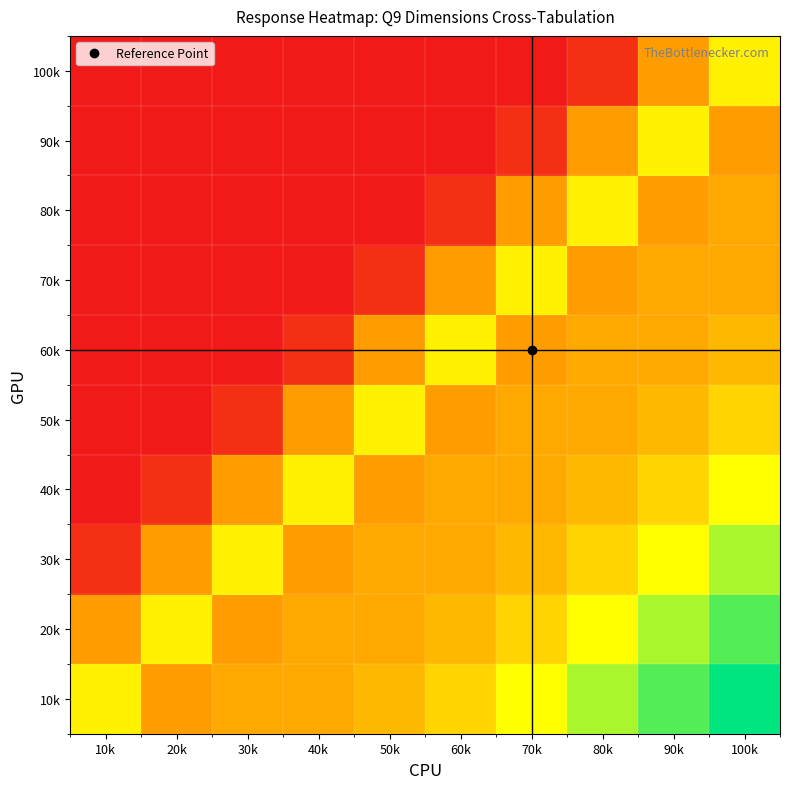

Which has a higher value, 100k or 70k?

100k